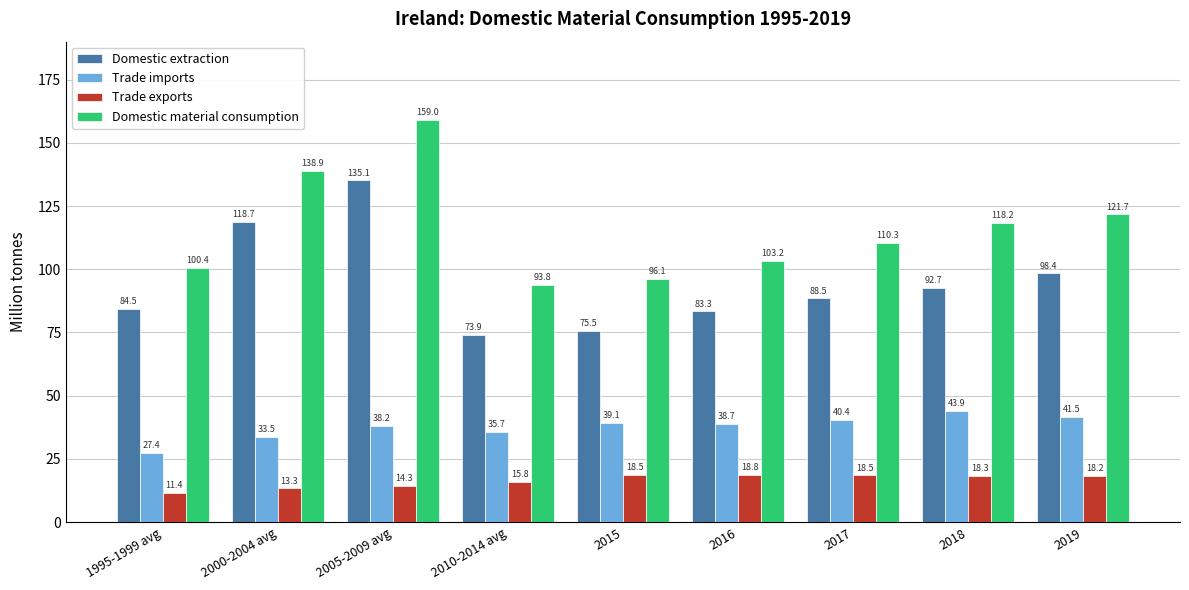

How many values in the Domestic material consumption series are below 110?

4